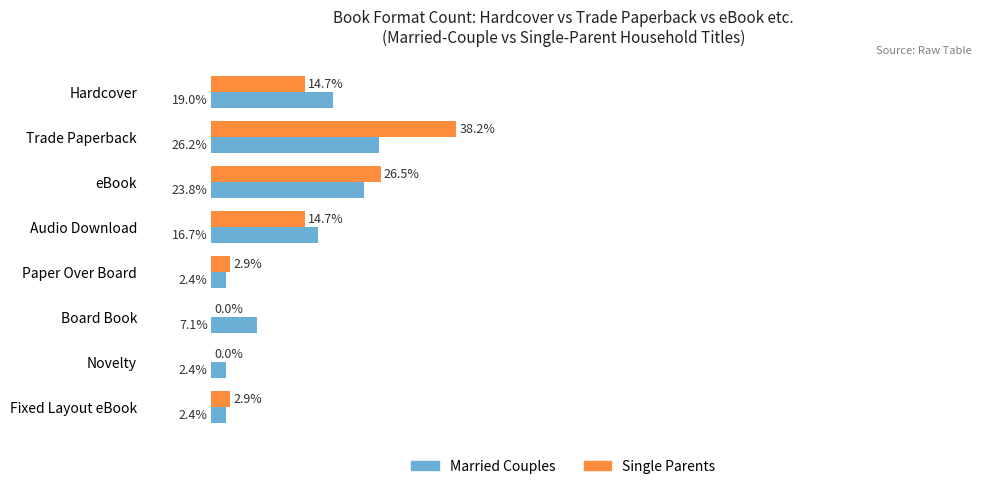

Which series changed the most between Audio Download and Paper Over Board?

Married Couples